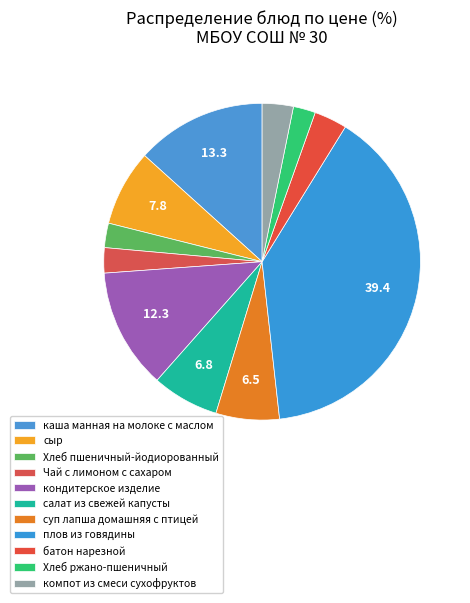

What is the smallest slice in the pie chart?

Хлеб ржано-пшеничный